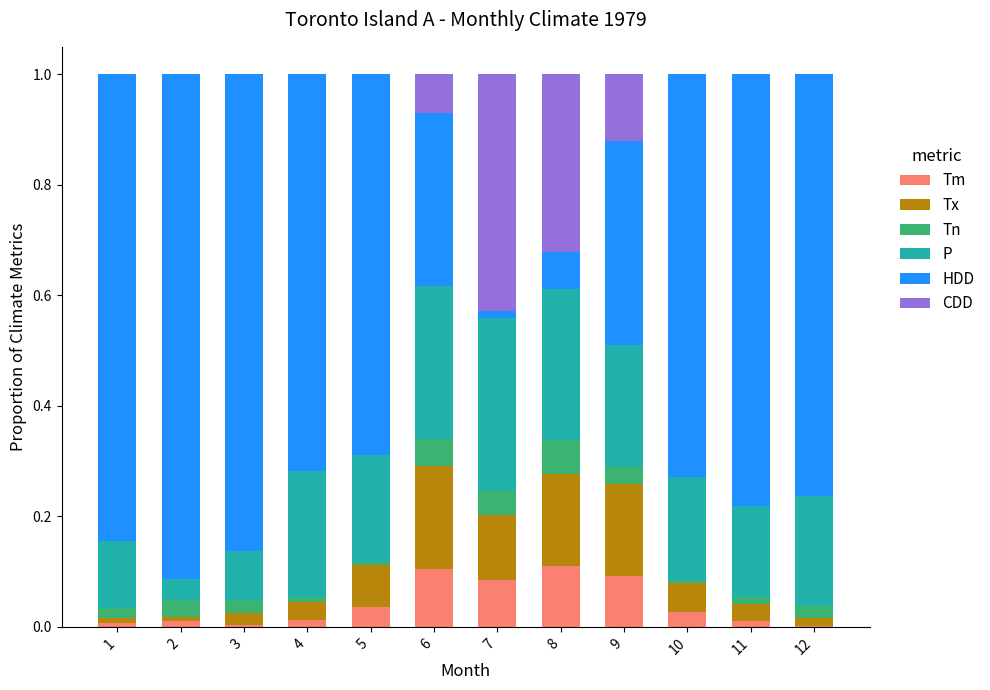

Does the chart contain stacked bars?

Yes